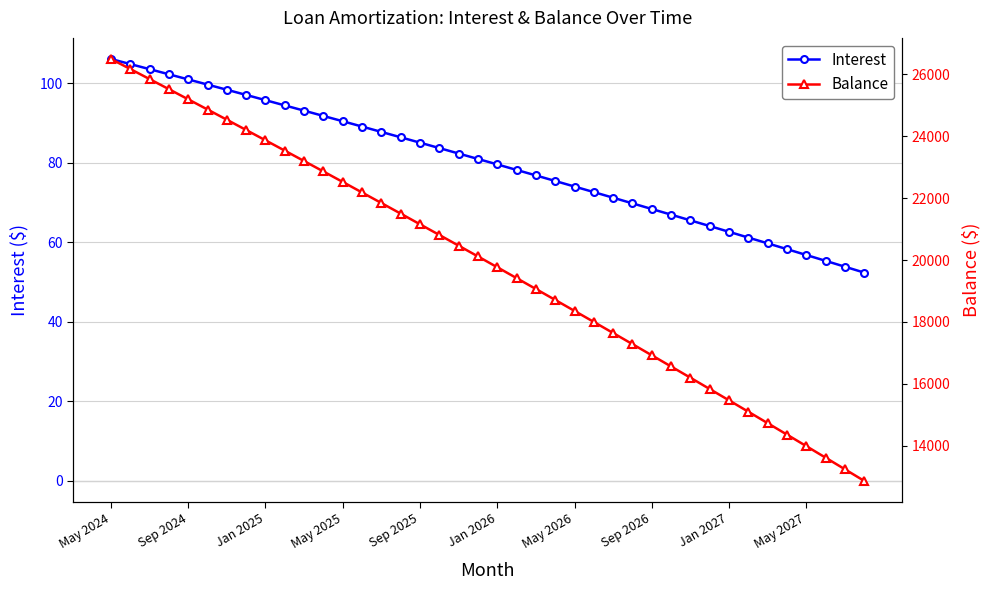

What are all the series names shown in the legend?

Interest, Balance